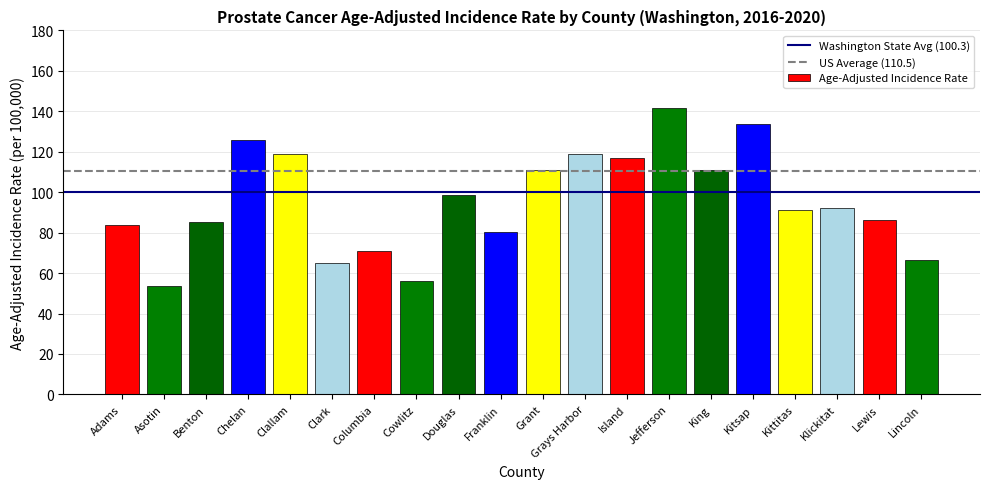

Does the chart contain any negative values?

No